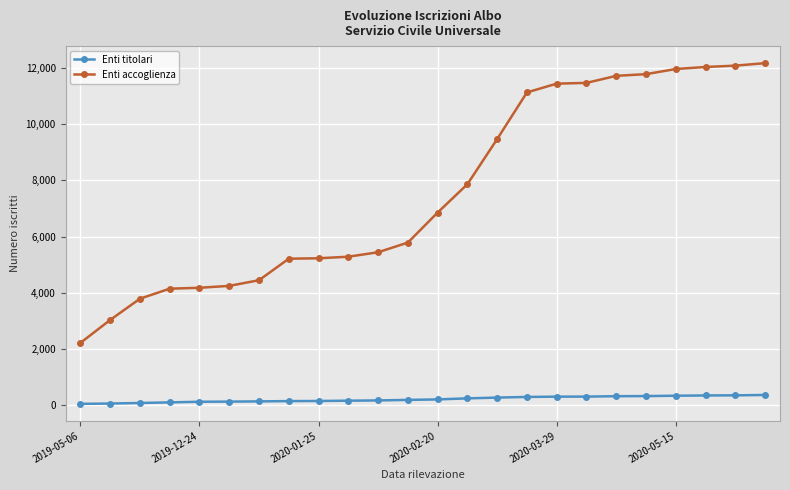

What is the maximum value shown in the chart?

12161